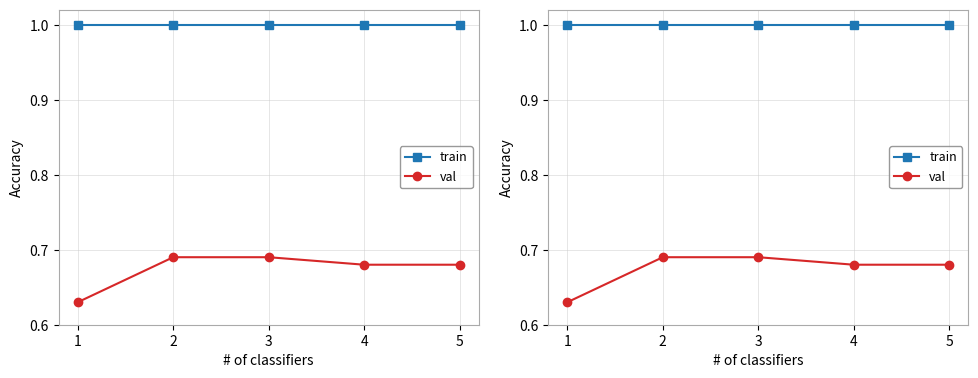

What value does the val series have at 3?

0.7